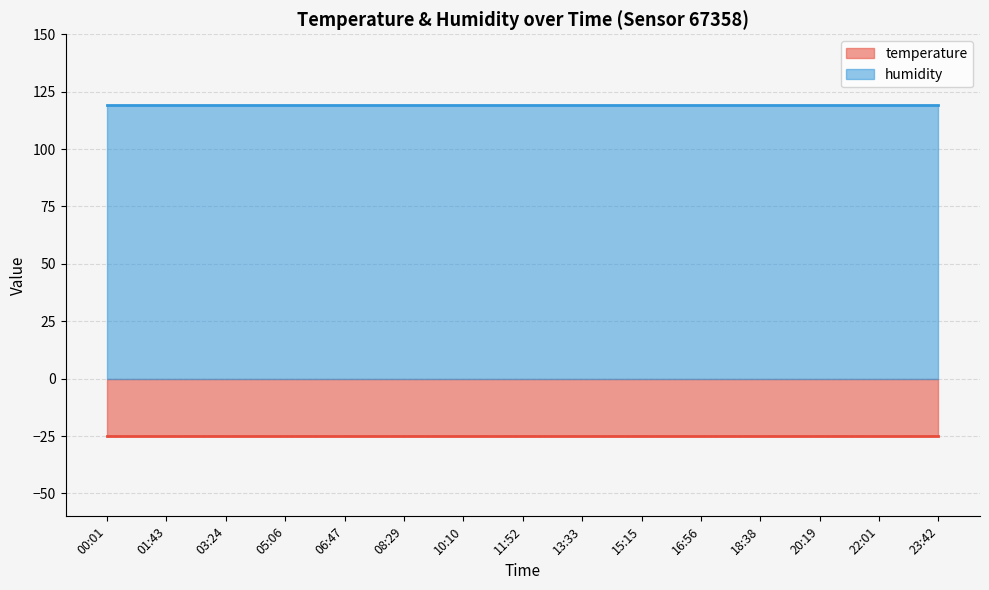

How many series are shown in this chart?

2